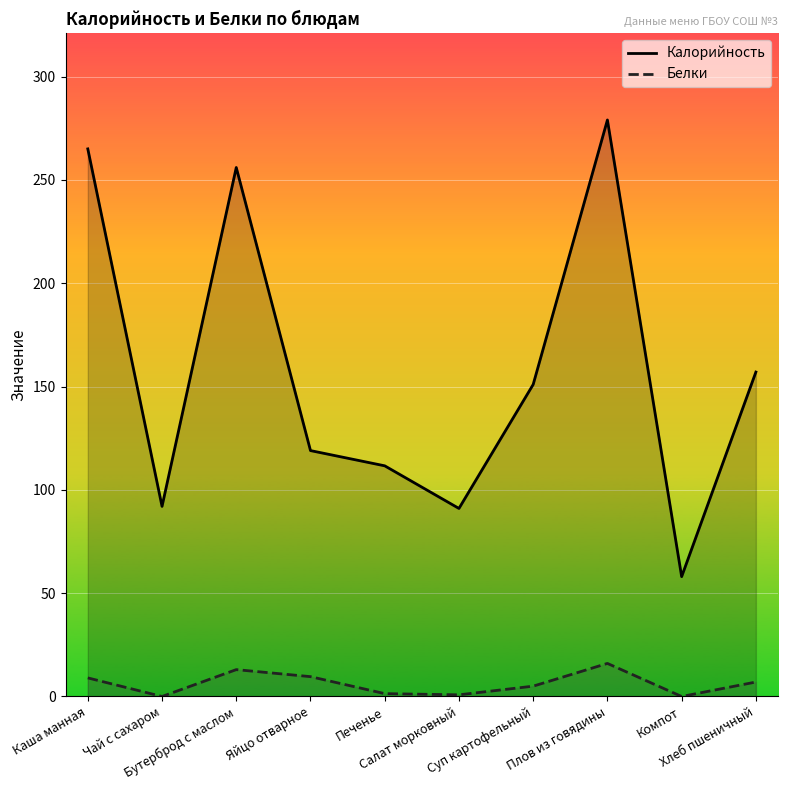

Count the number of categories in the chart.

10